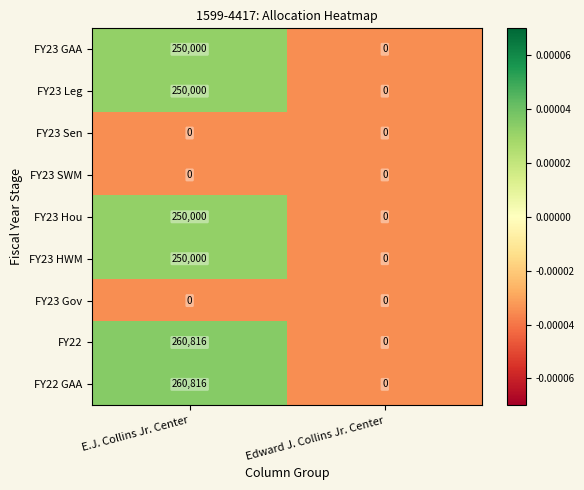

Rank the categories by FY23 GAA value from lowest to highest.

Edward J. Collins Jr. Center, E.J. Collins Jr. Center